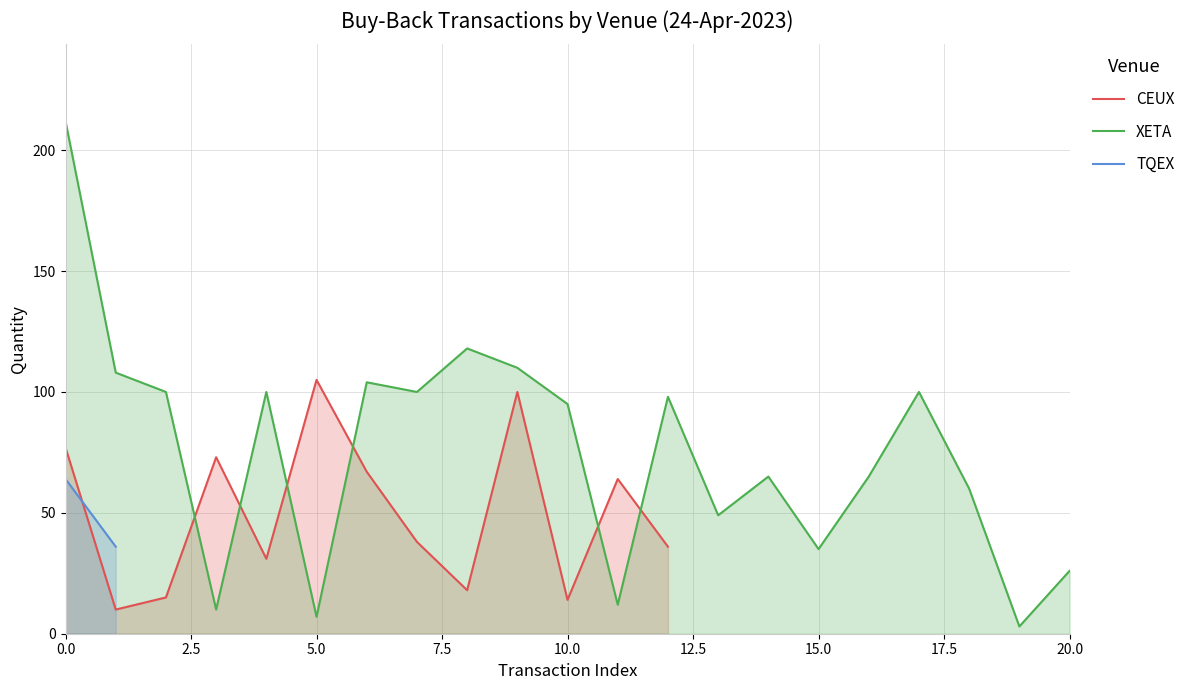

How many lines are shown in the chart?

3